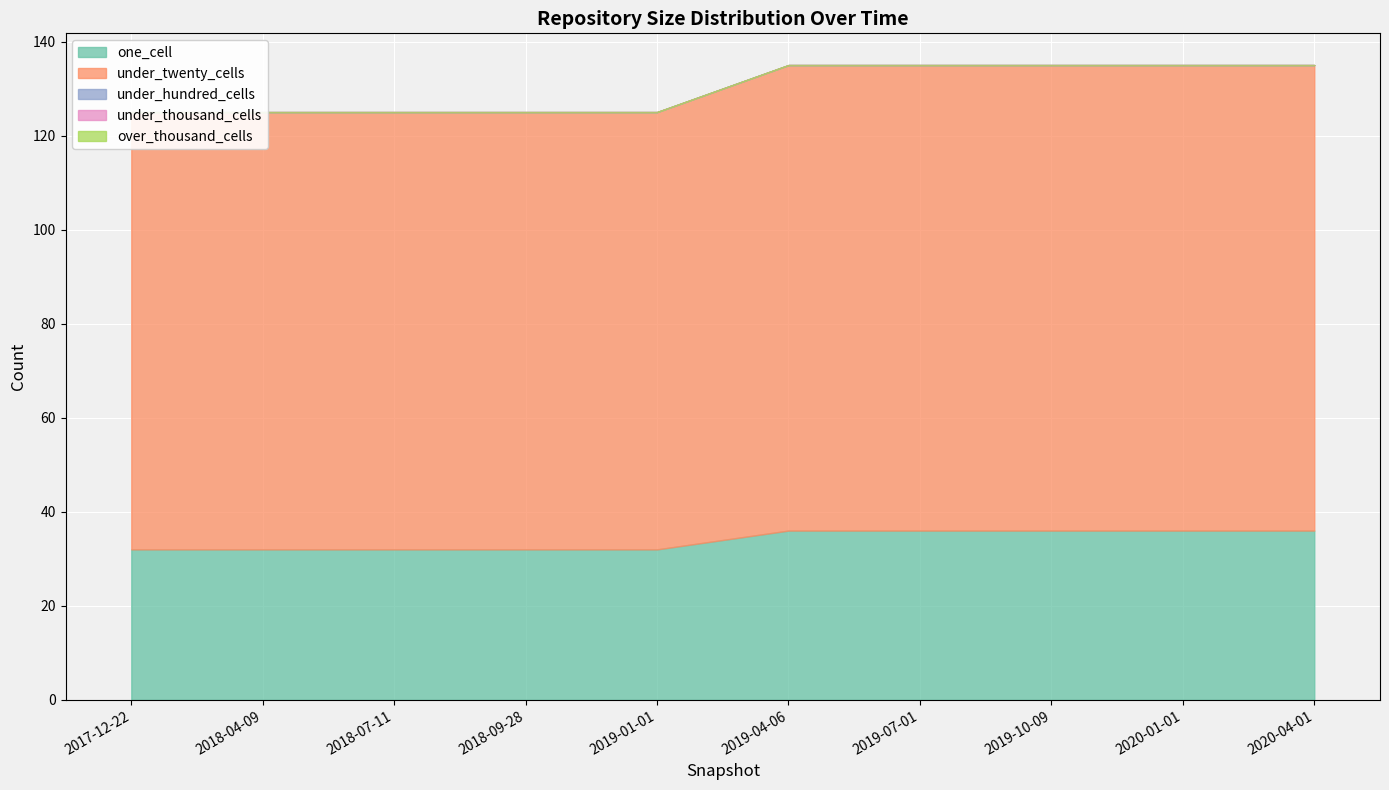

At which category is the sum across all series the highest?

2019-04-06